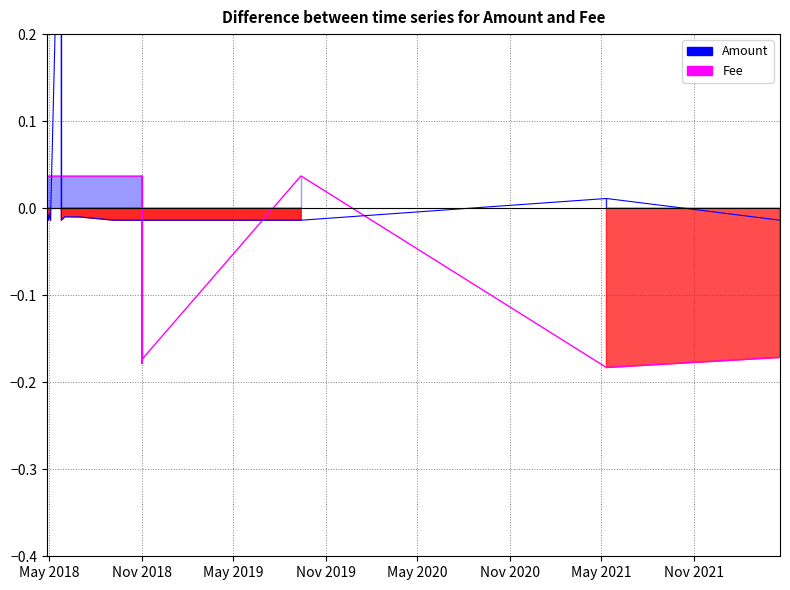

The Fee series shows 0.0 at 20. True or false?

False